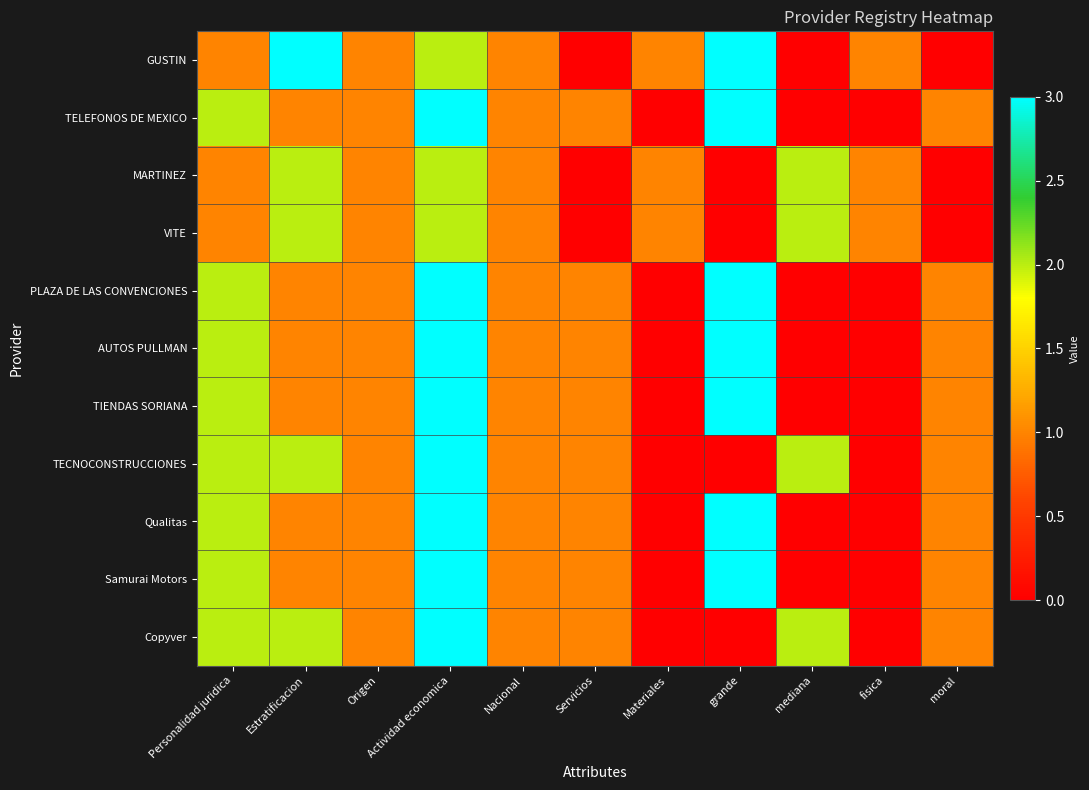

Which series has the largest total across all categories?

GUSTIN